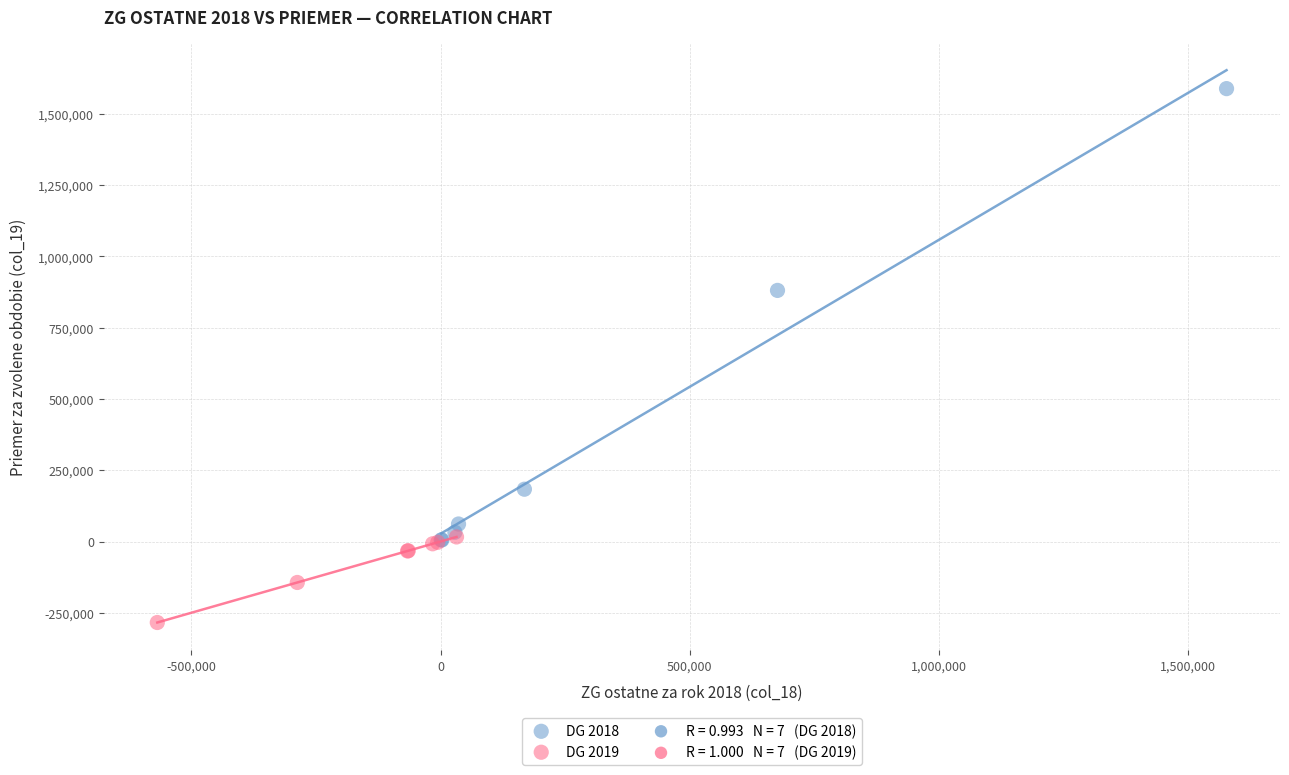

Which series has the widest spread of Y values?

DG 2018